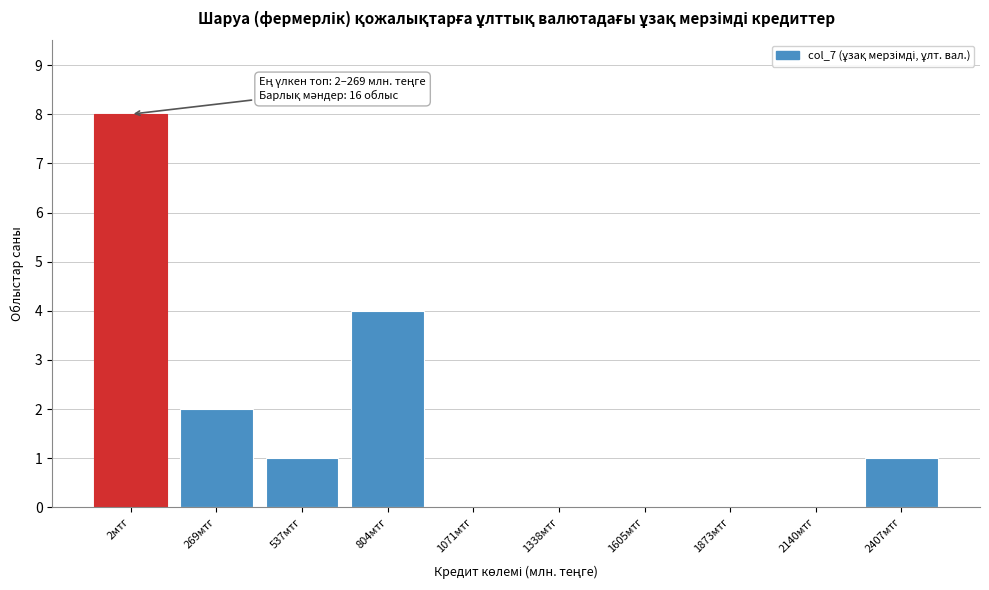

Reading left to right, what are all the values shown in this chart?

2мтг=8	269мтг=2	537мтг=1	804мтг=4	1071мтг=0	1338мтг=0	1605мтг=0	1873мтг=0	2140мтг=0	2407мтг=1